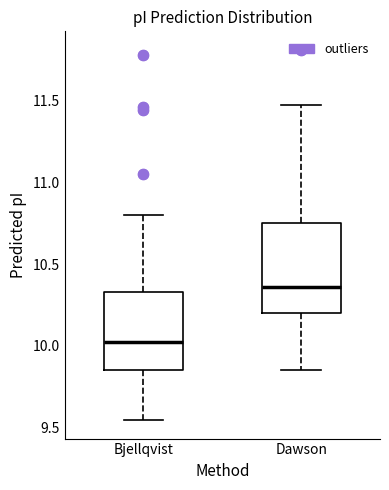

Where is the upper edge of the box for Dawson on the y-axis? The values are not printed on the chart, so give them approximately, as read against the axis.

10.75